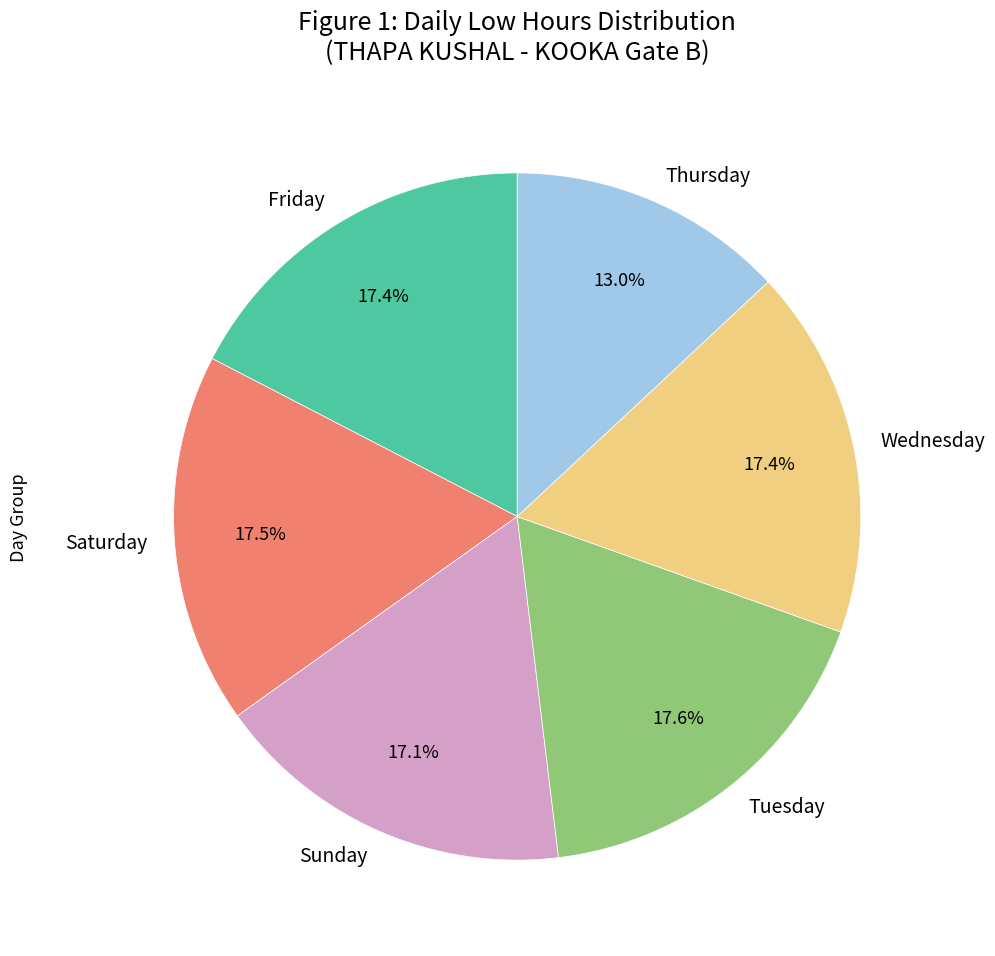

Do Sunday and Wednesday together represent more than half of the pie?

No